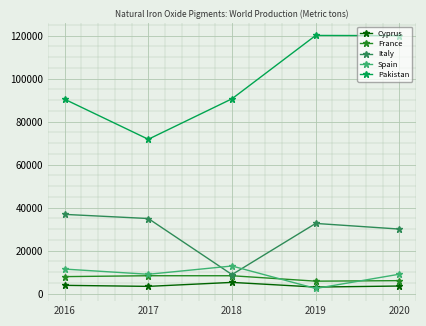

True or false: Pakistan and France cross at least once.

False